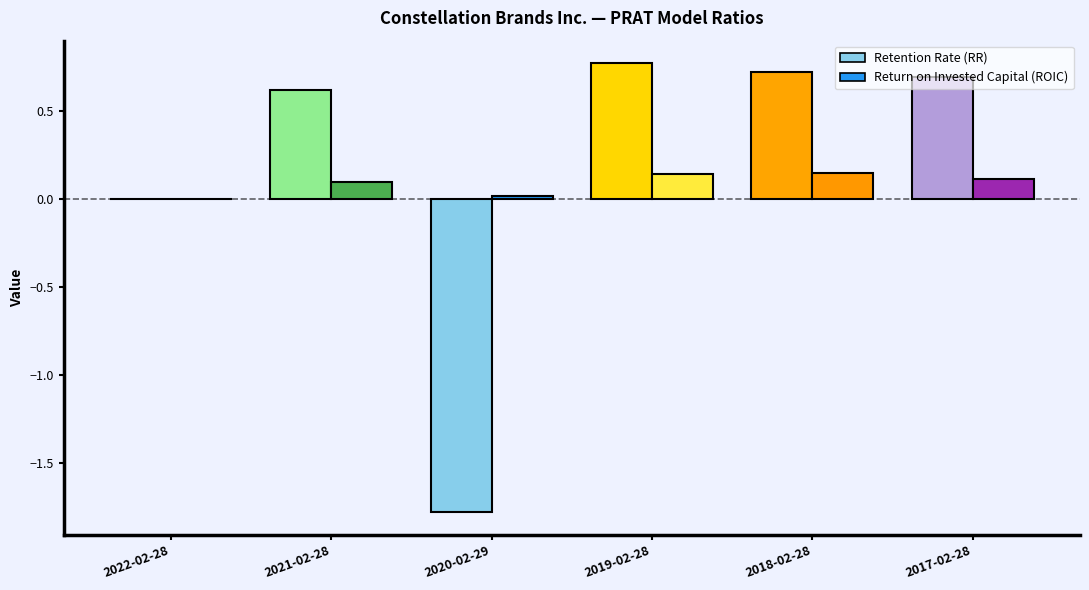

What is the value of the Retention Rate (RR) bar at the 3rd from the left?

-1.8